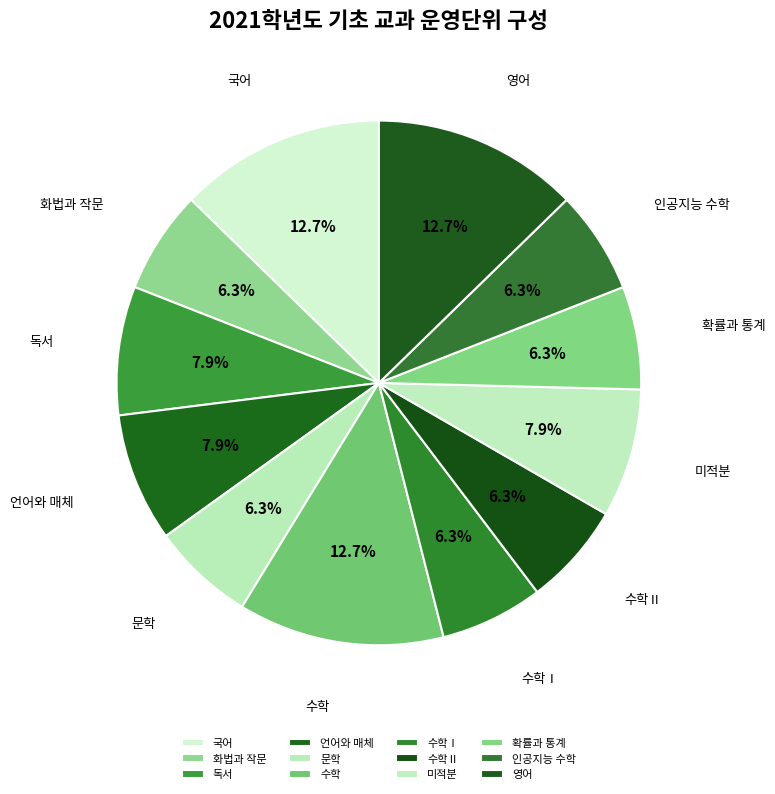

What percentage is the 수학 slice, to the nearest percent?

13%